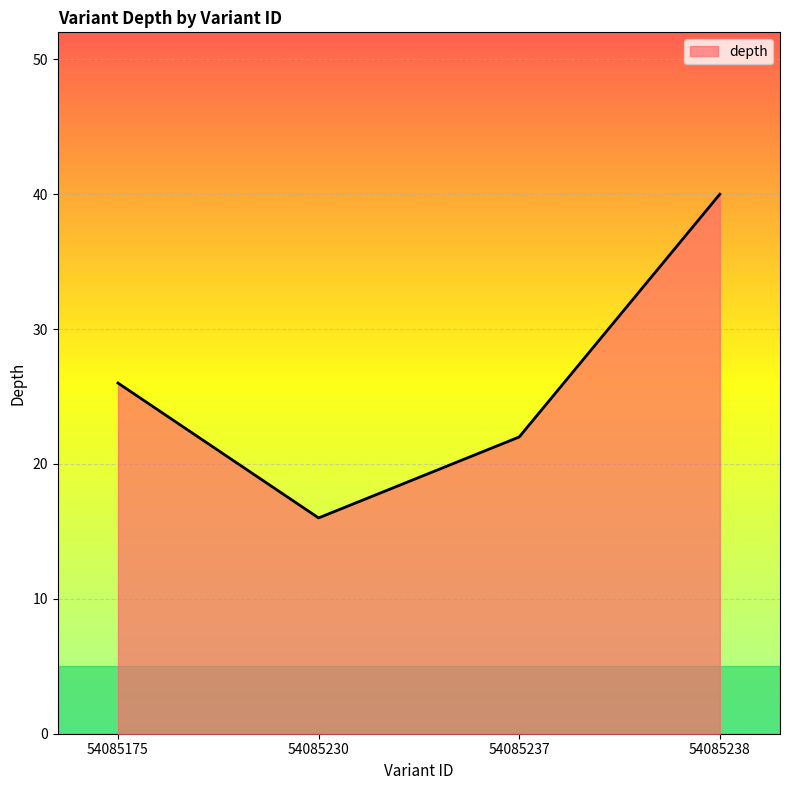

How many categories are shown in the chart?

4